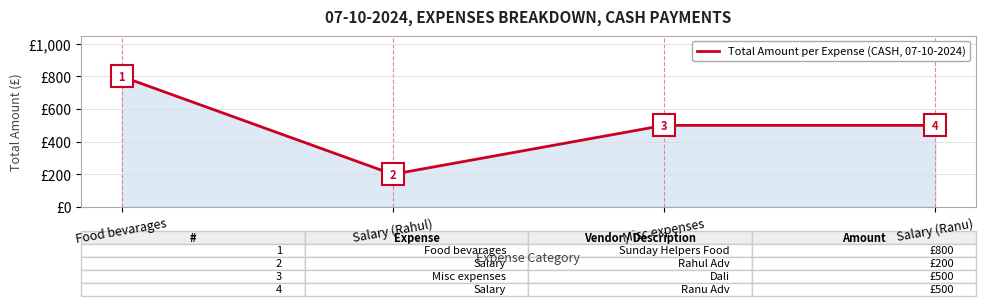

Reading left to right, extract all data points from this chart.

Food bevarages=800	Salary (Rahul)=200	Misc expenses=500	Salary (Ranu)=500